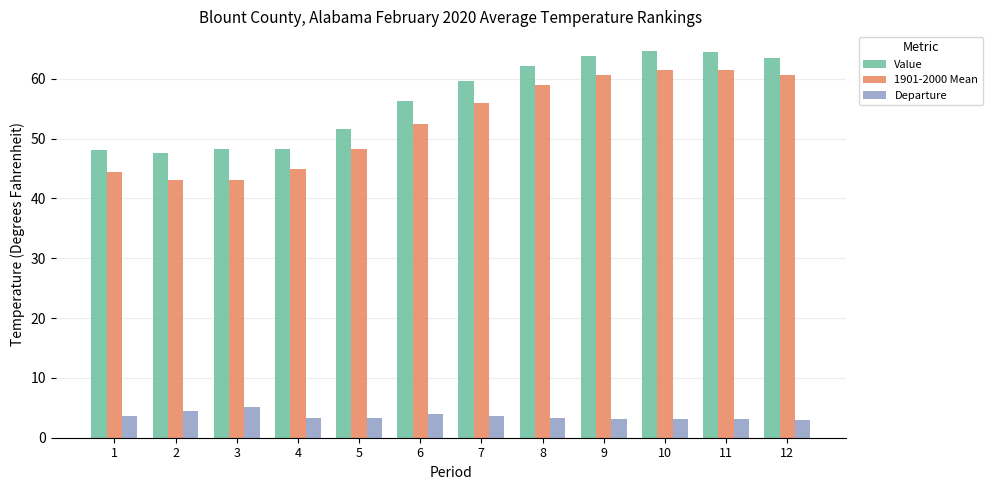

Which series has the largest range (max minus min)?

1901-2000 Mean